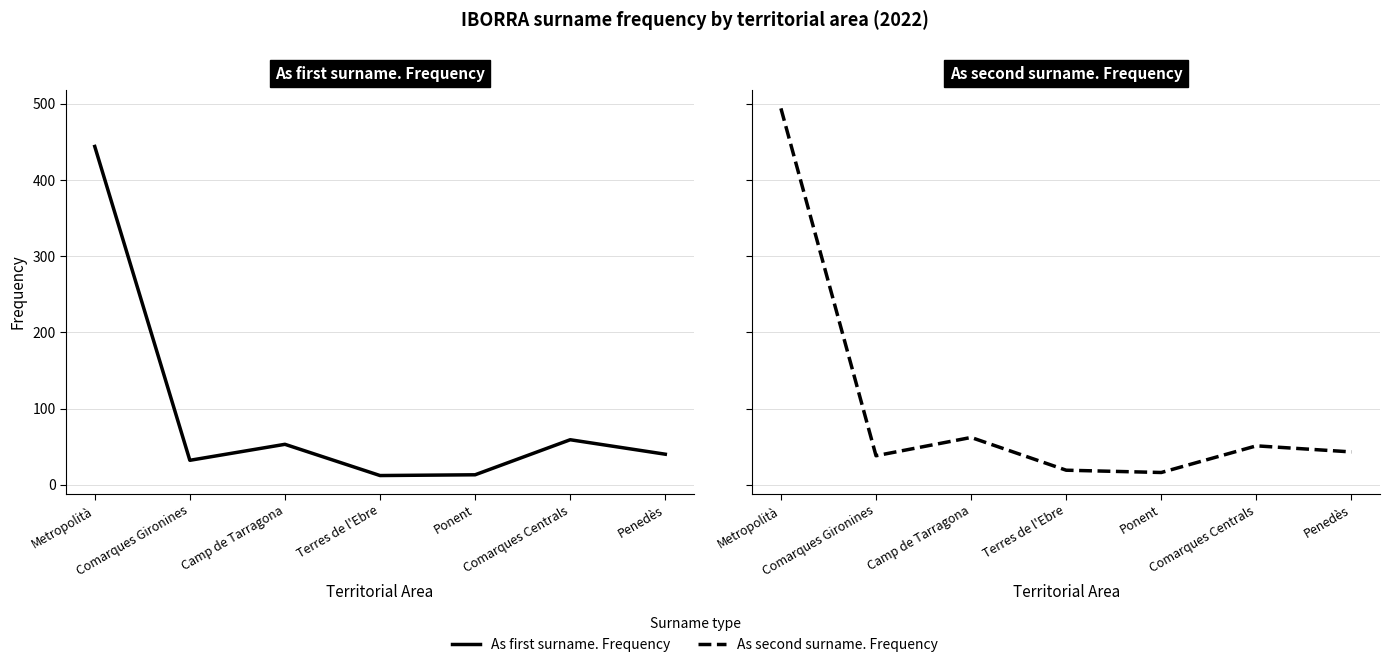

At Comarques Centrals, list the series in order from smallest to largest.

As second surname. Frequency, As first surname. Frequency